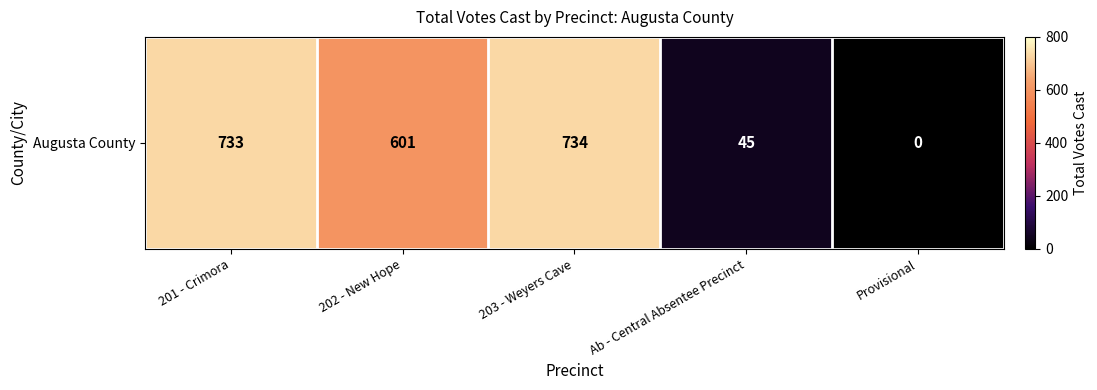

What is the ratio of the value at 202 - New Hope to the value at 203 - Weyers Cave?

0.8